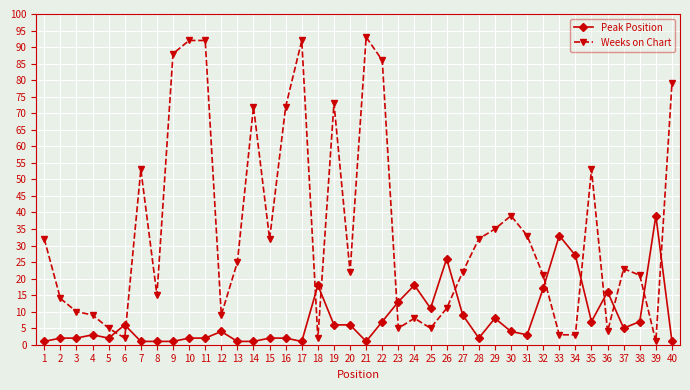

What is the difference between the second highest and minimum values in the Weeks on Chart series?

91